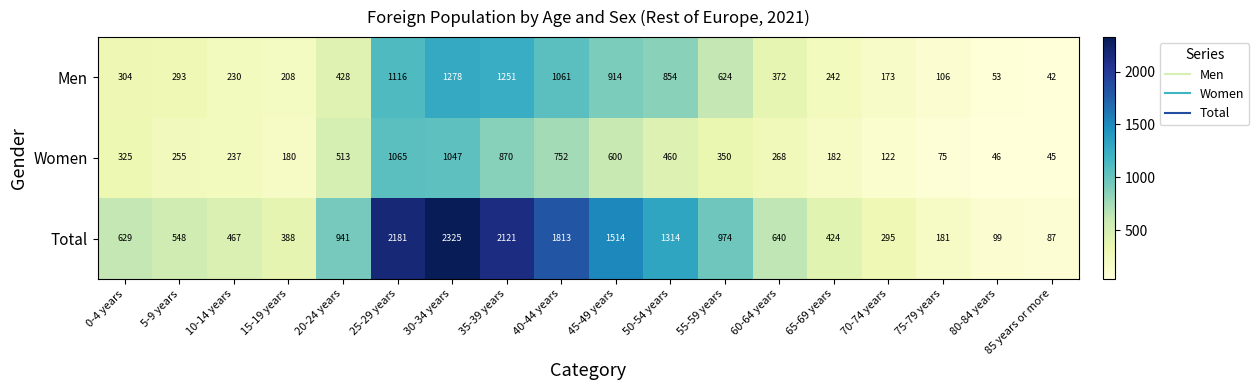

Rank the series by their maximum value, from lowest to highest.

Women, Men, Total